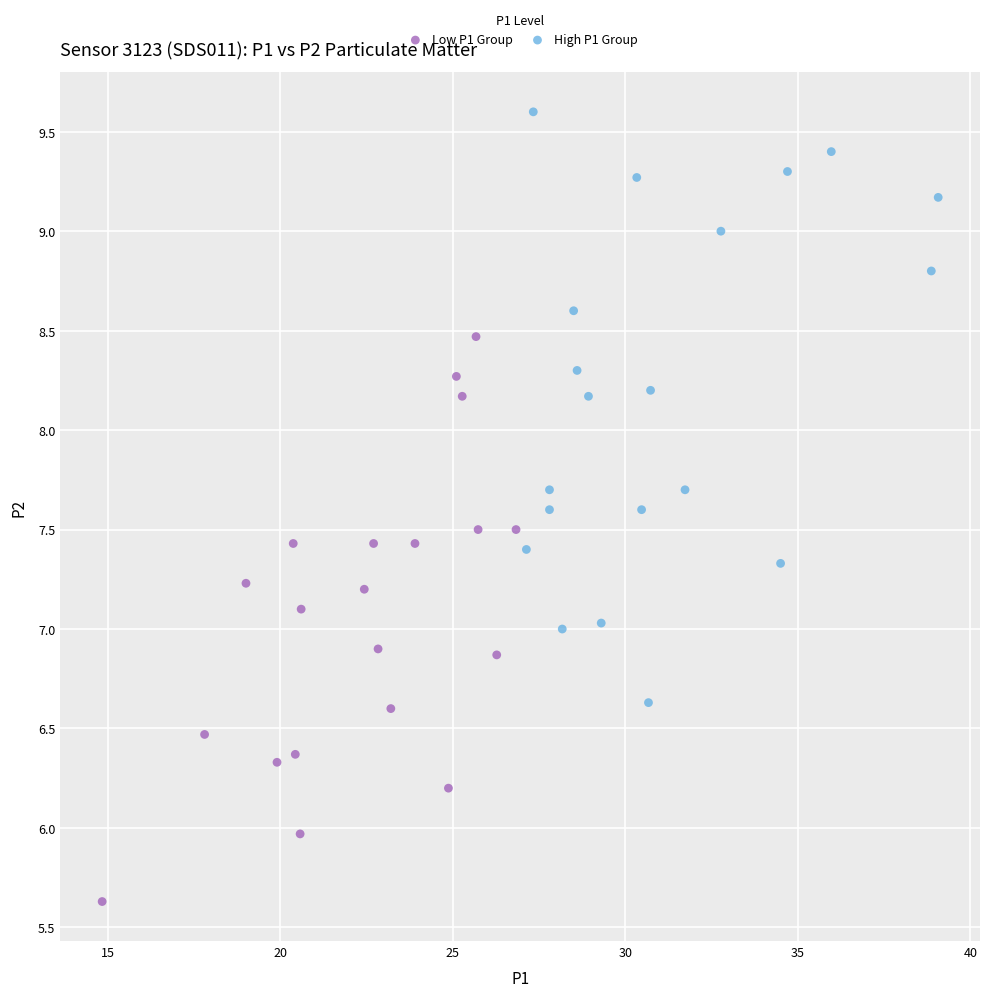

Which series reaches the minimum Y coordinate?

Low P1 Group